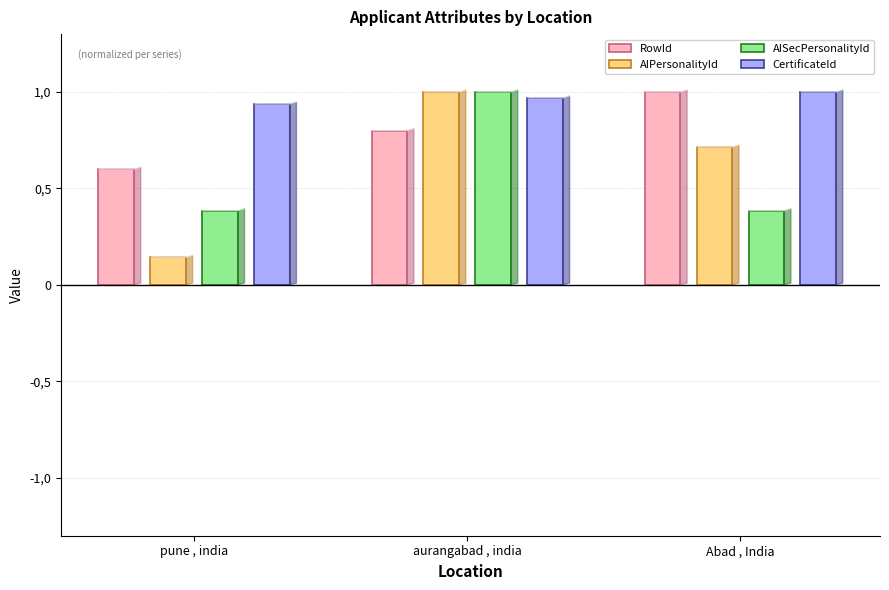

Is the value of AIPersonalityId at aurangabad , india greater than the value of AISecPersonalityId at pune , india?

Yes